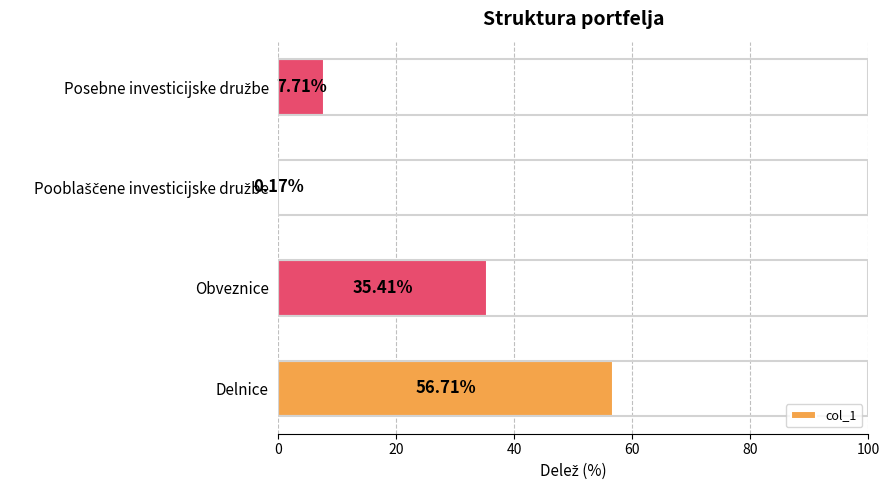

Where is the data nearest to the value 28?

Obveznice